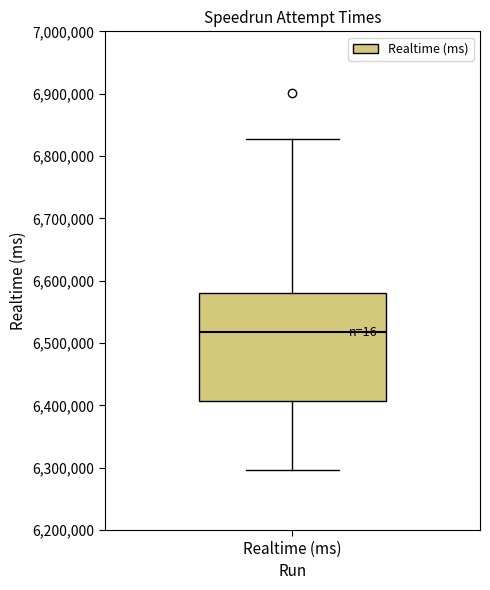

Read this box plot against the y-axis: the position of the median line, the range covered by the box, and the ends of both whiskers. The values are not printed on the chart, so give them approximately, as read against the axis.

median 6520000, box 6410000 to 6580000, whiskers 6300000 to 6830000